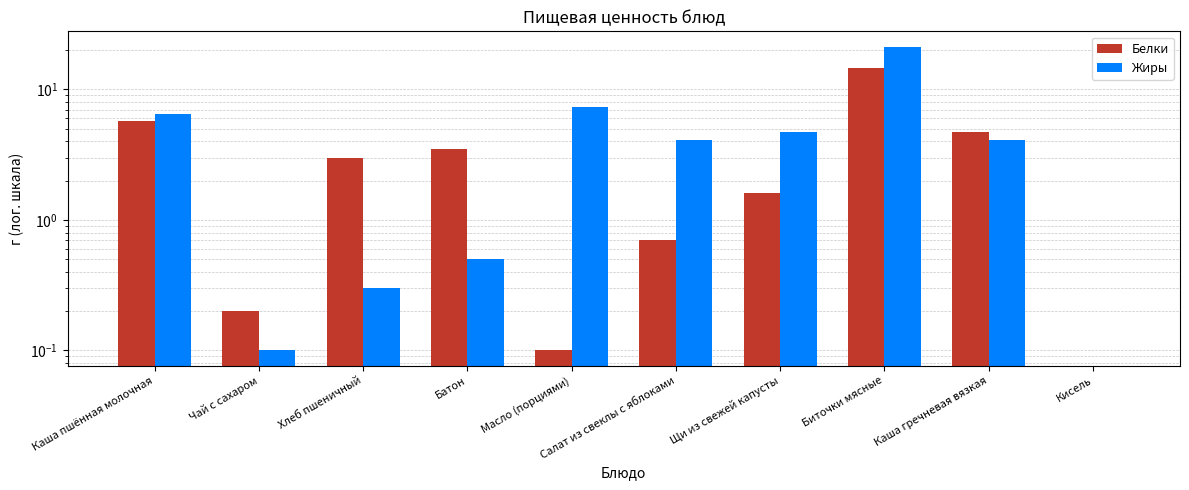

List the series in order of their peak value, highest first.

Жиры, Белки